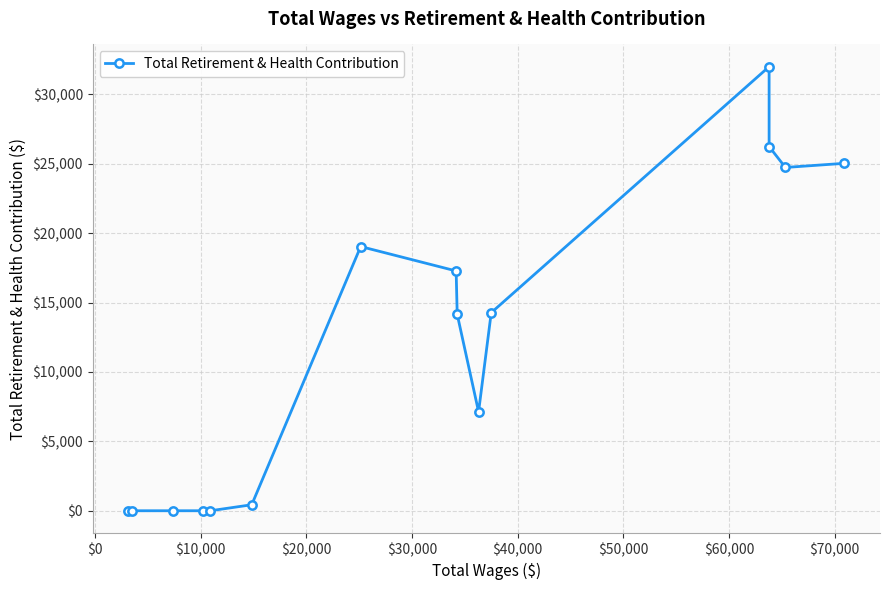

How many data points are less than 14147?

7